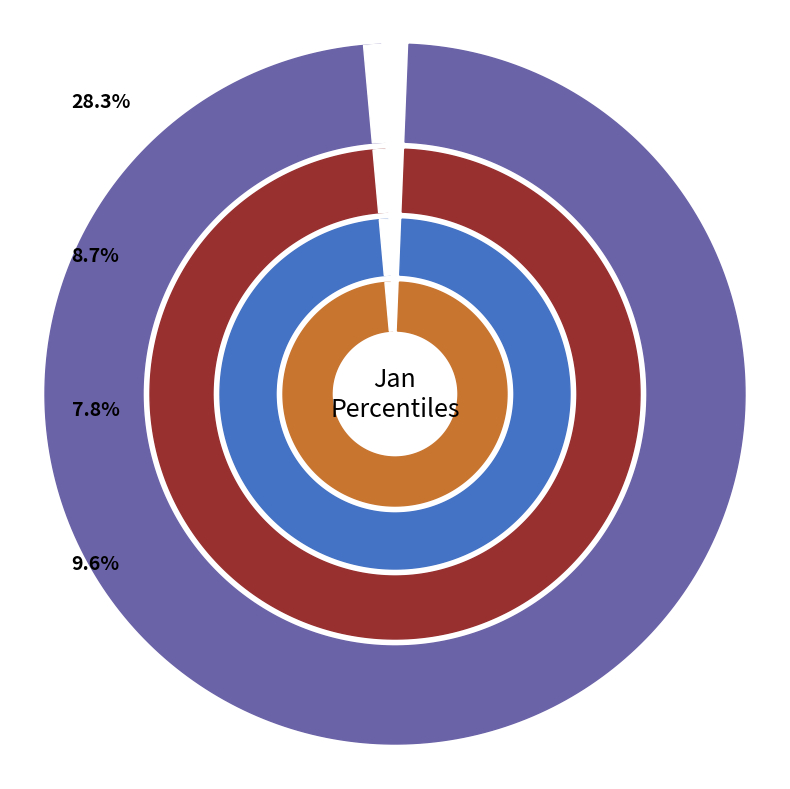

Does pct15 account for over 50% of the chart?

No